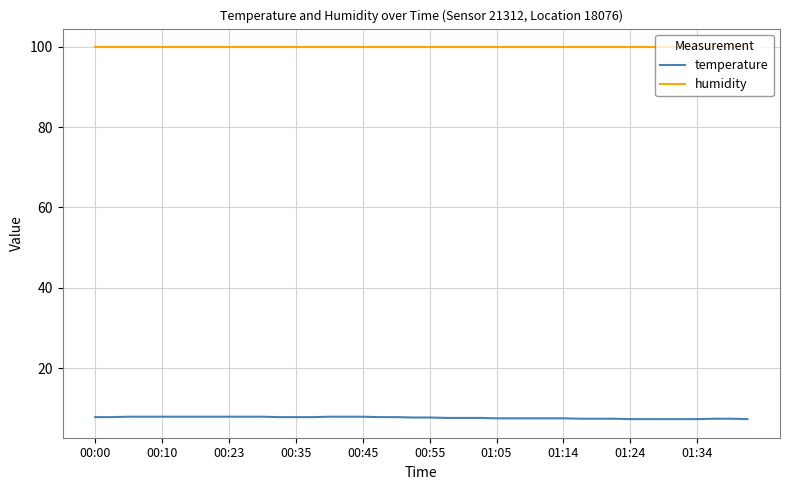

Rank the series by their average value, from lowest to highest.

temperature, humidity